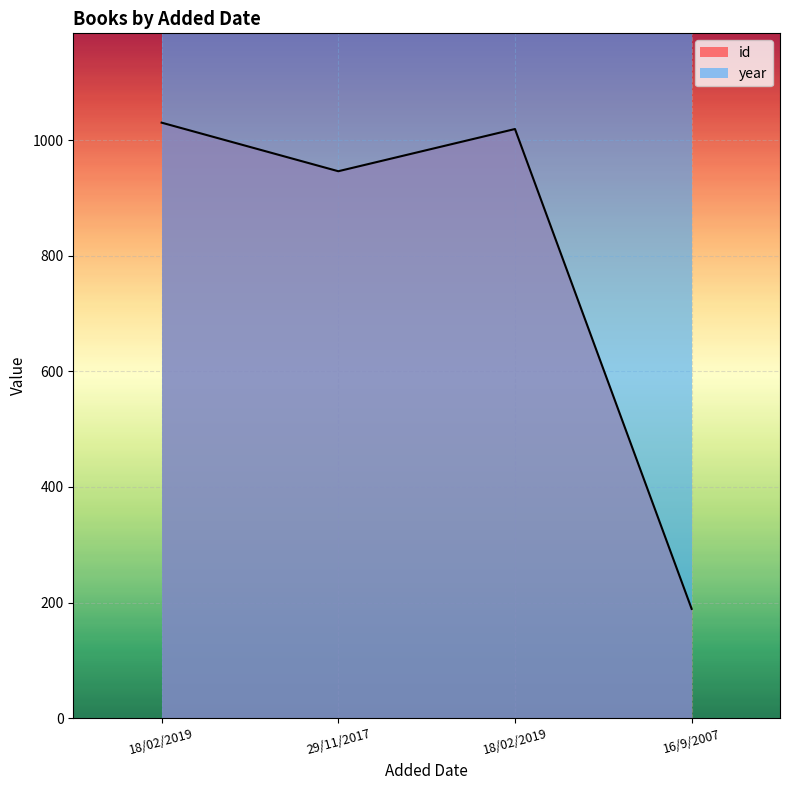

Which has a higher value, 18/02/2019 or 29/11/2017?

18/02/2019